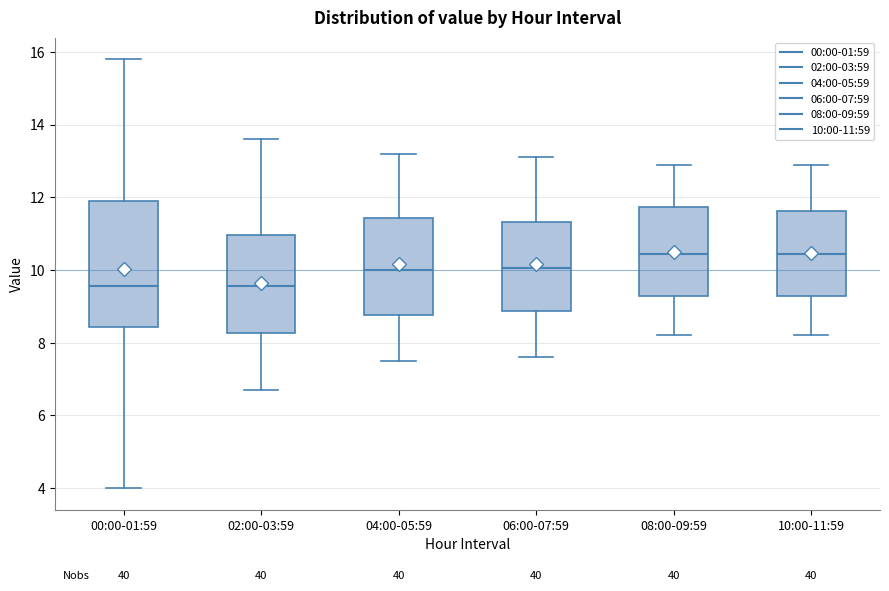

Where is the lower edge of the box for 08:00-09:59 on the y-axis? The values are not printed on the chart, so give them approximately, as read against the axis.

9.2